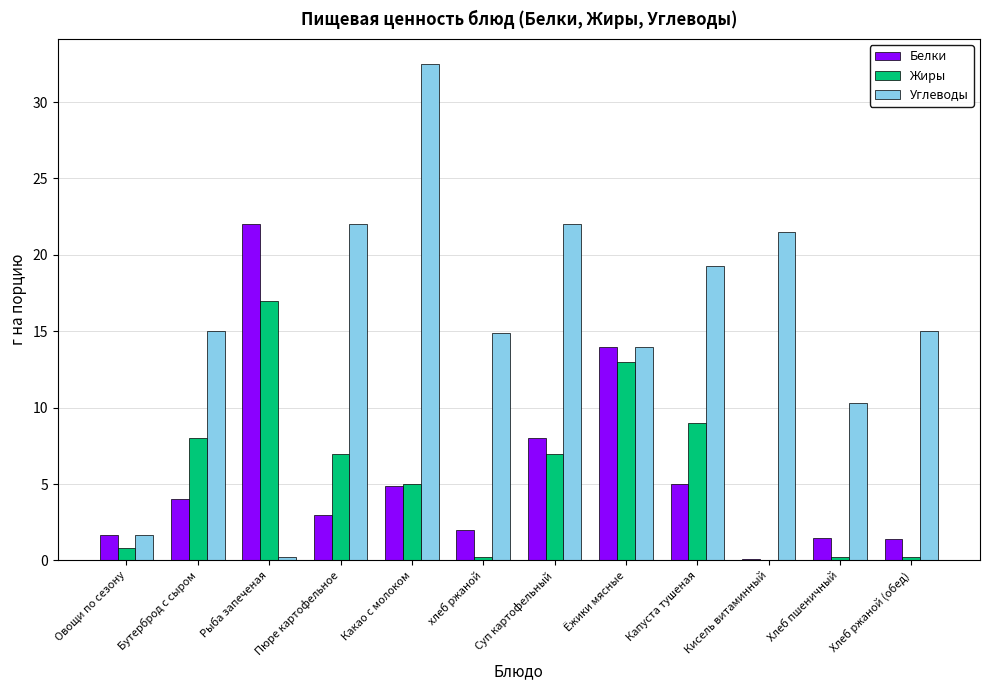

What is the sum of all Жиры values?

67.4